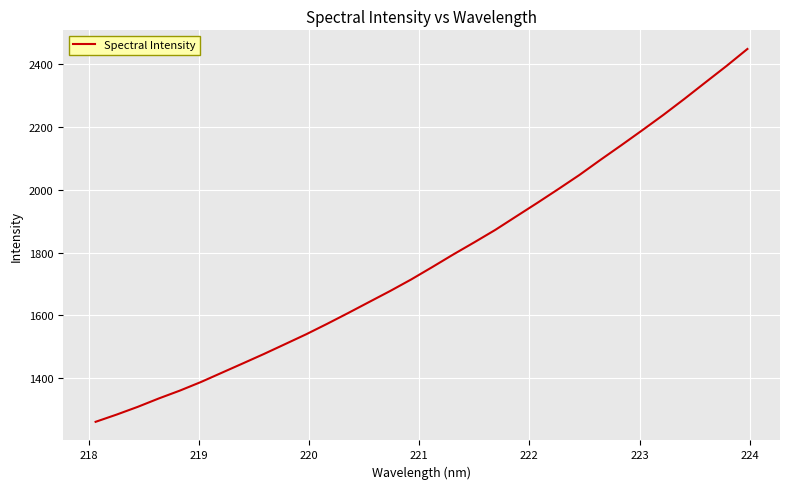

What is the difference between the maximum and minimum values?

1185.6